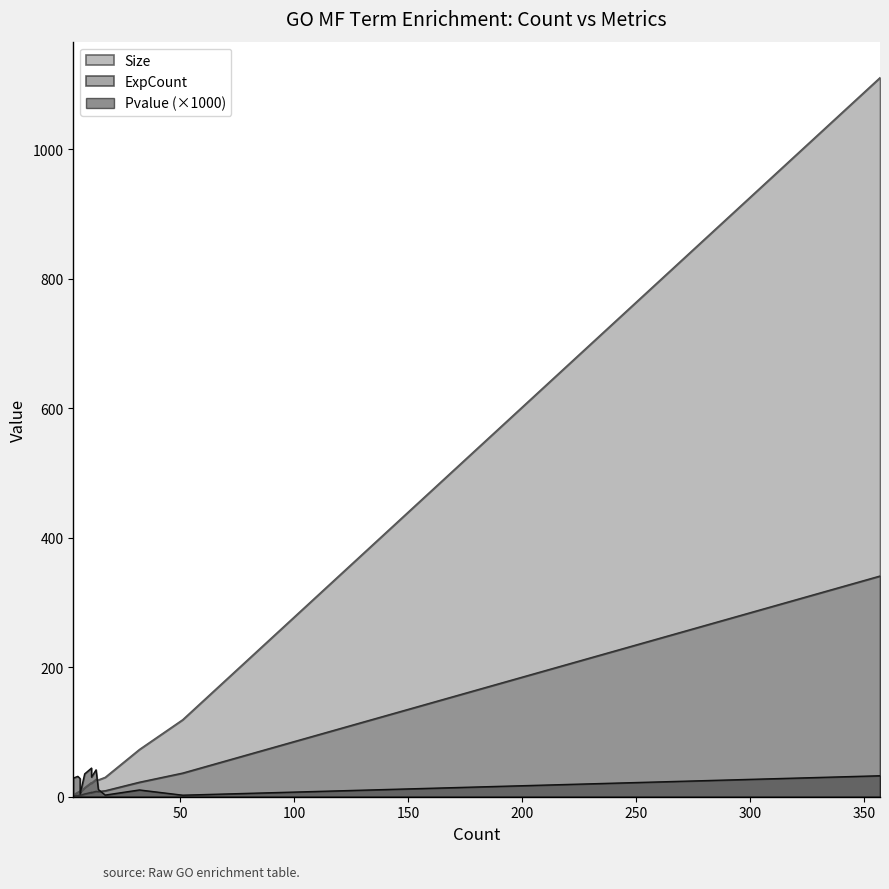

What is the sum of all Size values?

1469.0